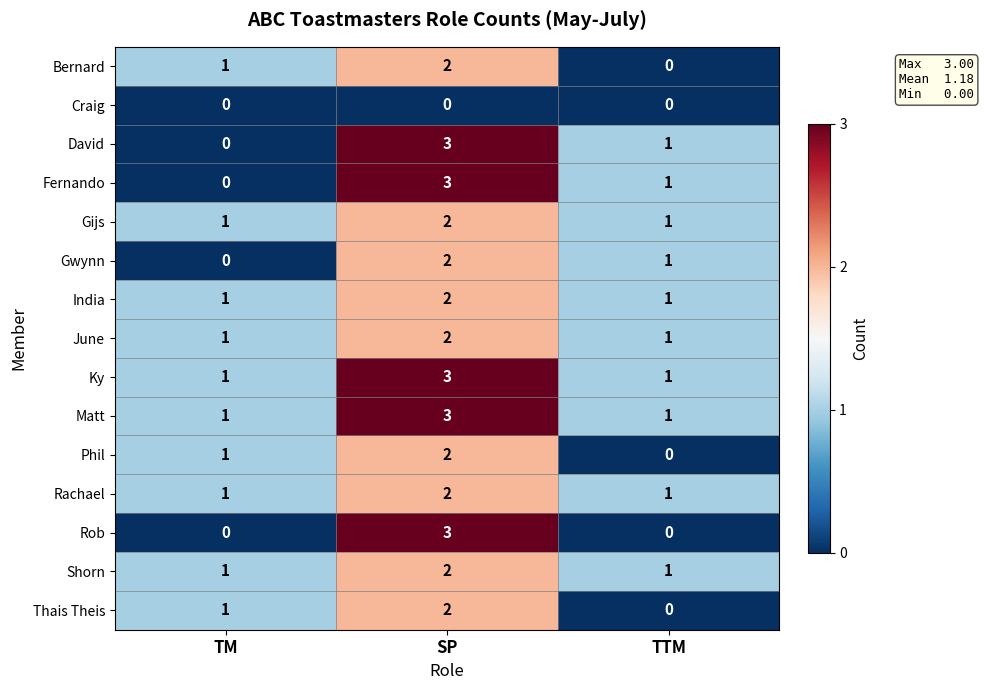

How many Bernard values are between 0 and 2?

3